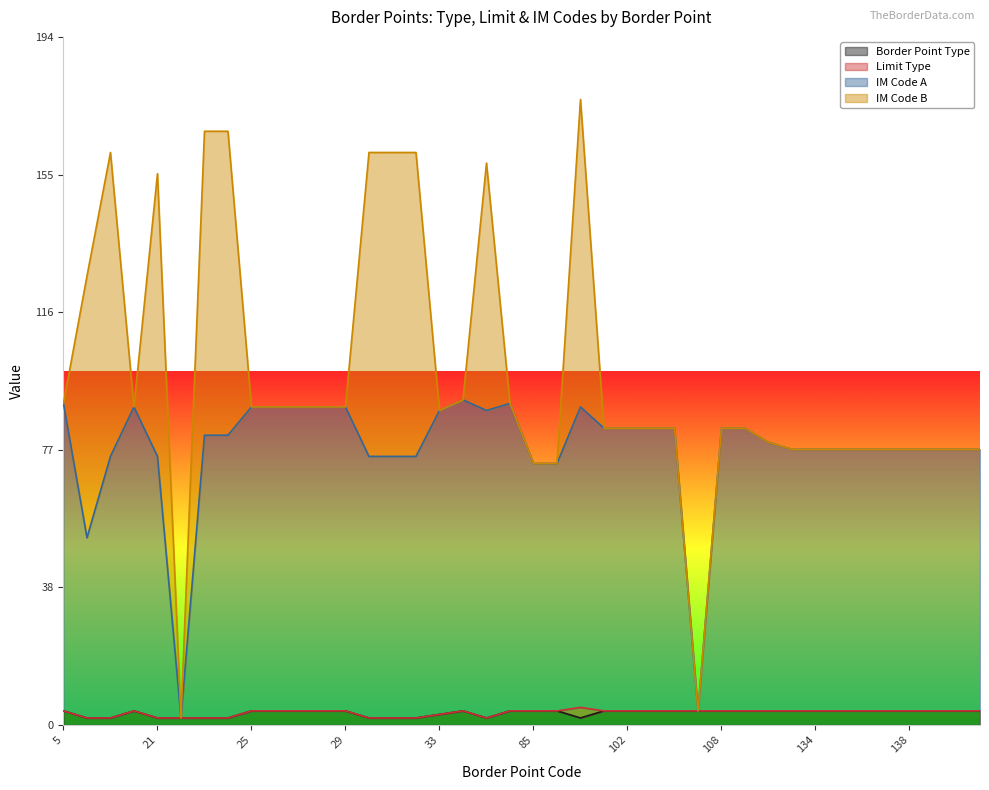

True or false: IM Code A has a value of 32 at 122.

False